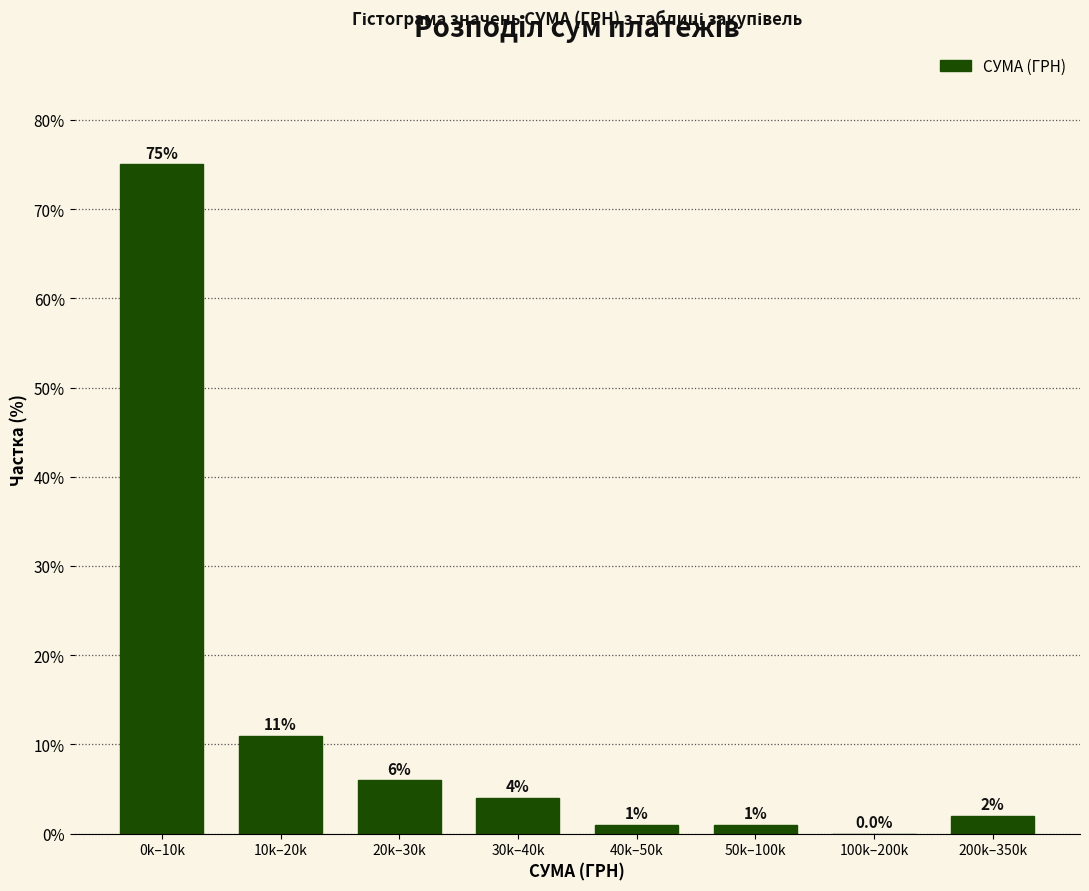

Reading right to left, what are all the values shown in this chart?

200k–350k=2	100k–200k=0	50k–100k=1	40k–50k=1	30k–40k=4	20k–30k=6	10k–20k=11	0k–10k=75